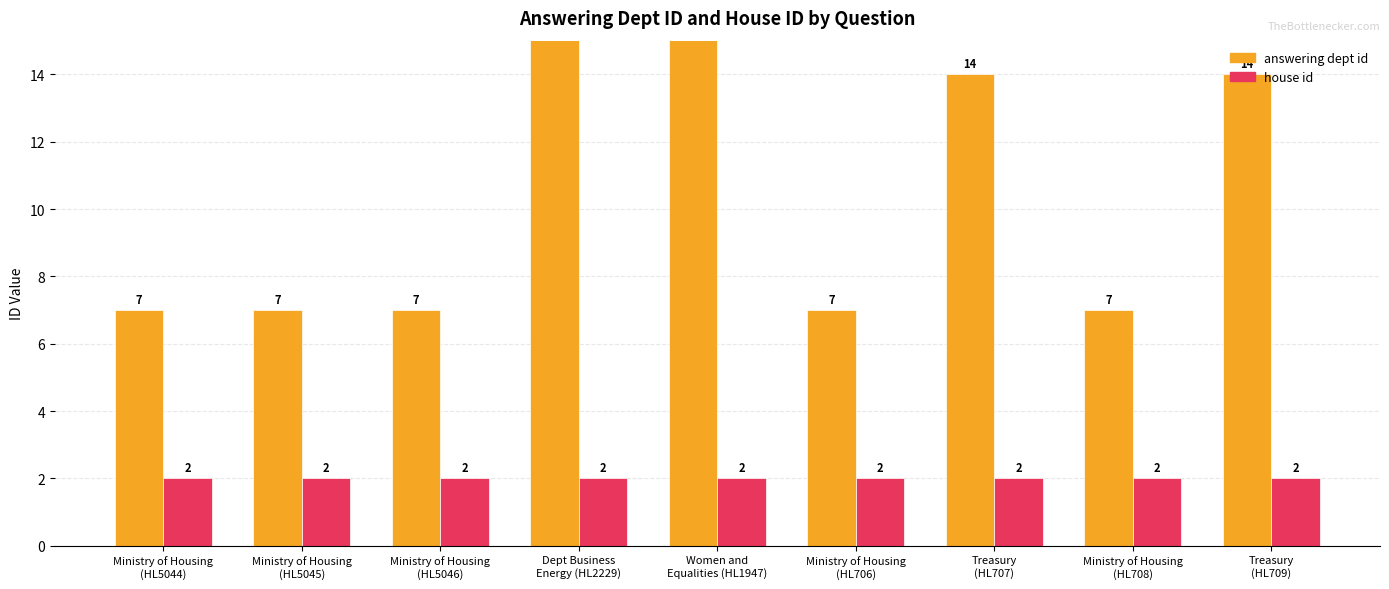

Which series has the largest total across all categories?

answering dept id